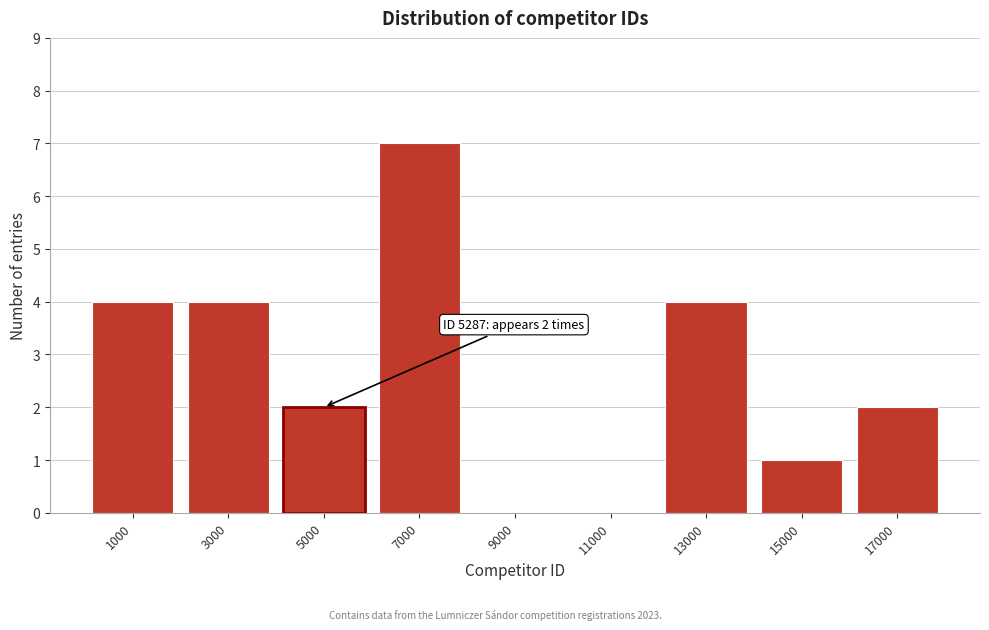

Reading left to right, what are all the values shown in this chart?

1000=4	3000=4	5000=2	7000=7	9000=0	11000=0	13000=4	15000=1	17000=2